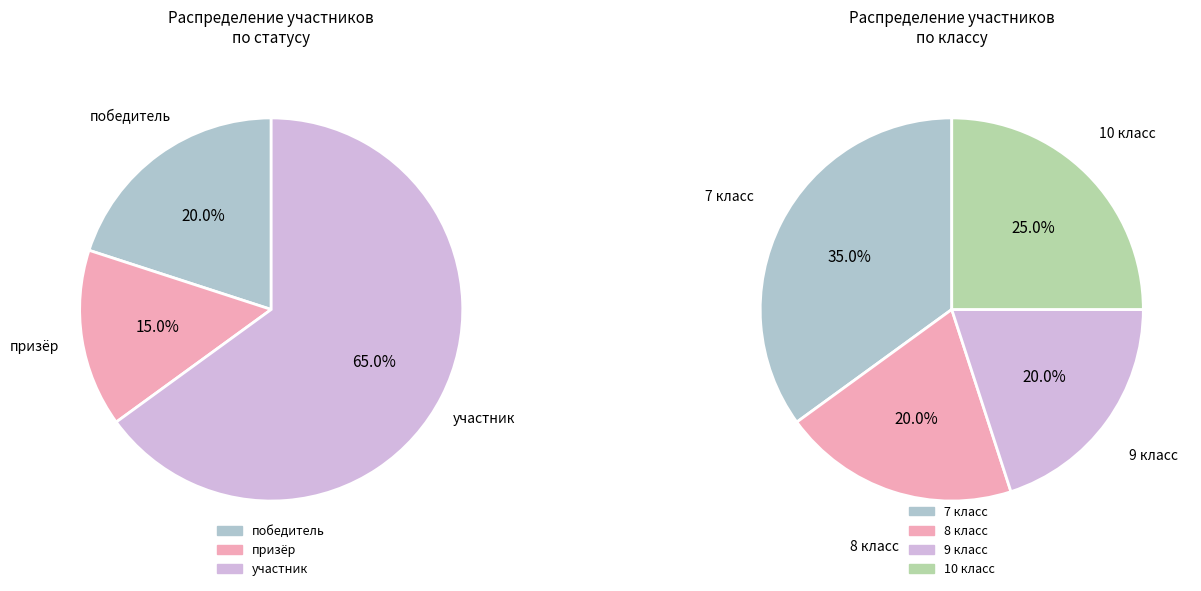

Rank the series by their maximum value, from highest to lowest.

участник, победитель, призёр